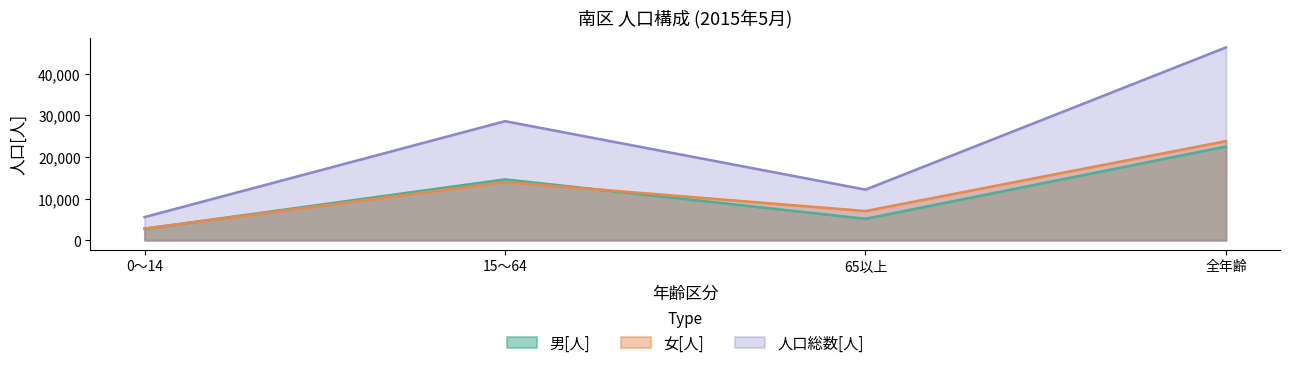

How many categories are shown in the chart?

4